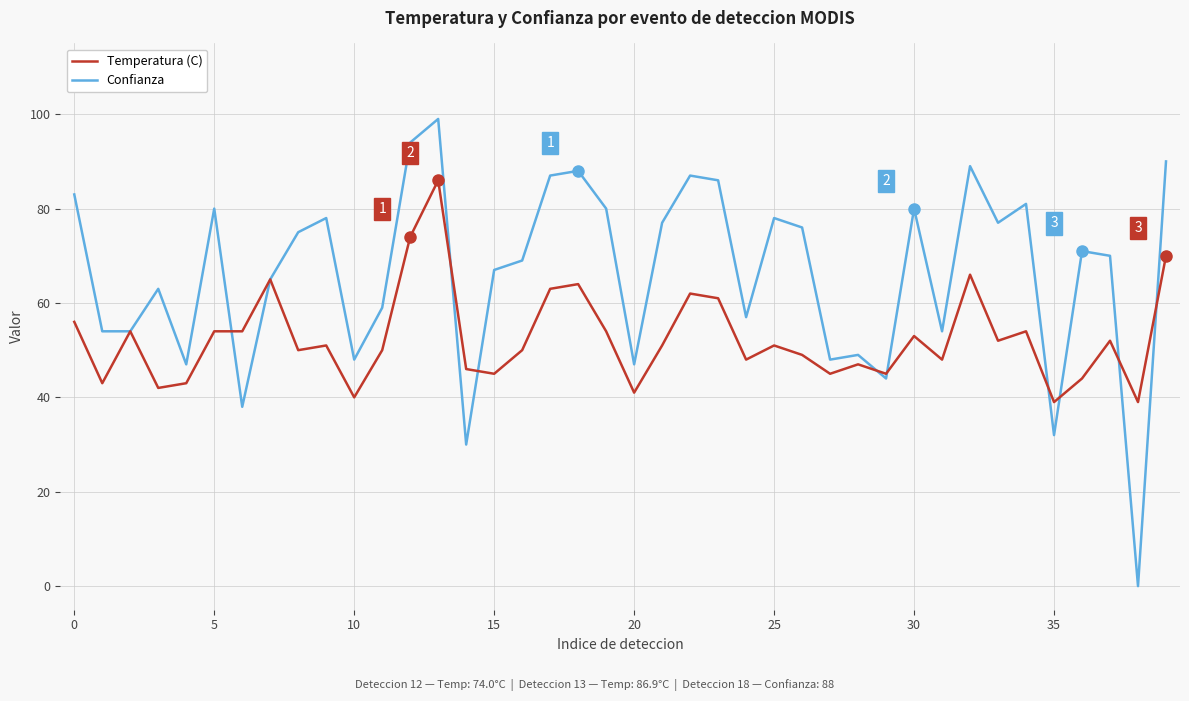

What is the sum of all Temperatura (C) values?

2101